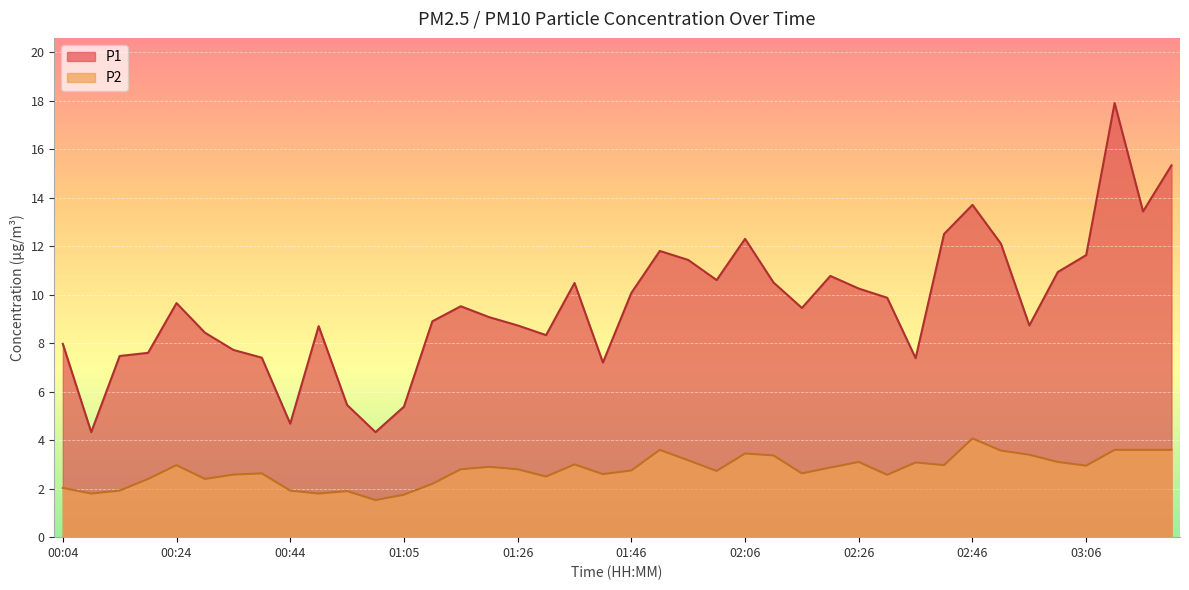

What is the greatest value displayed?

17.9